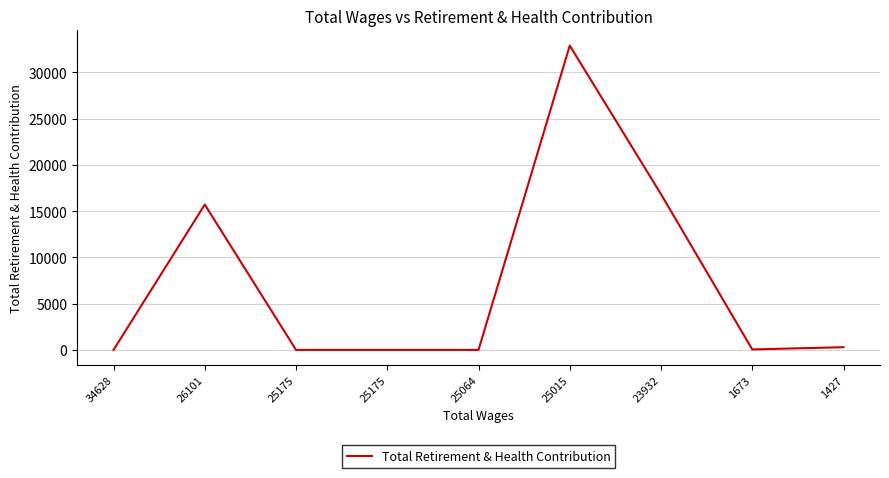

How many lines are shown in the chart?

1